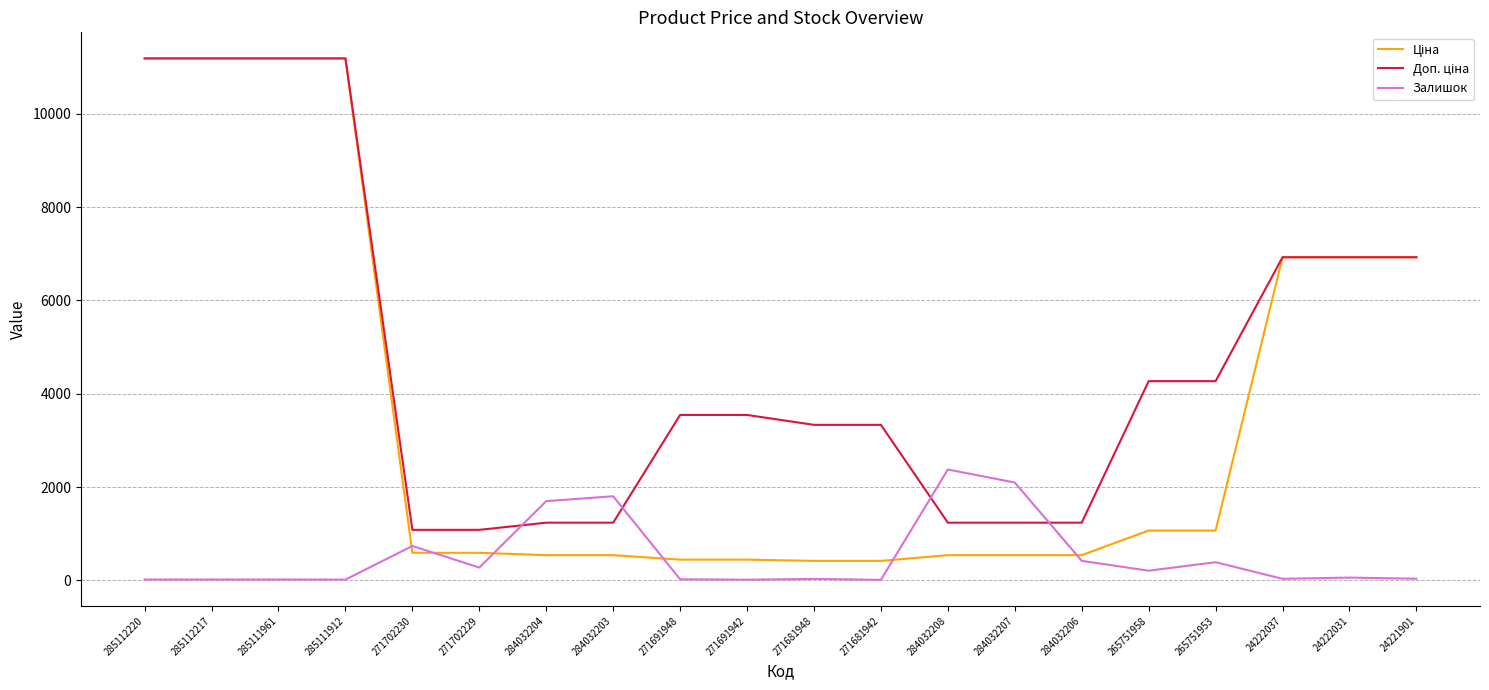

What is the spread (max minus min) of values at 24222031?

6867.7